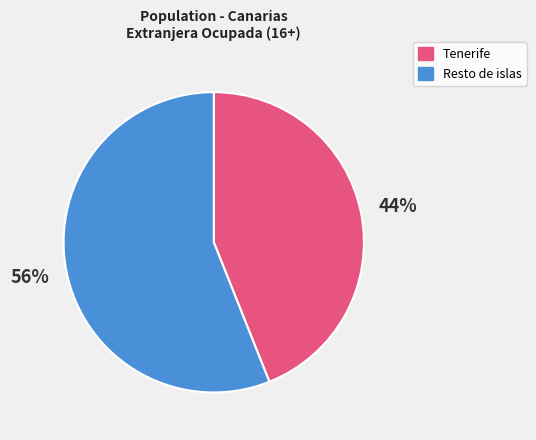

Is there any slice that represents more than half of the pie?

Yes